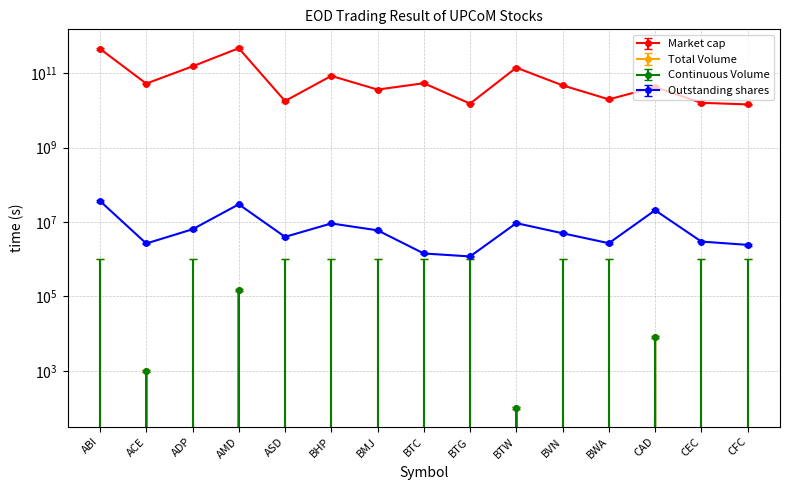

At which category is the sum across all series the highest?

AMD